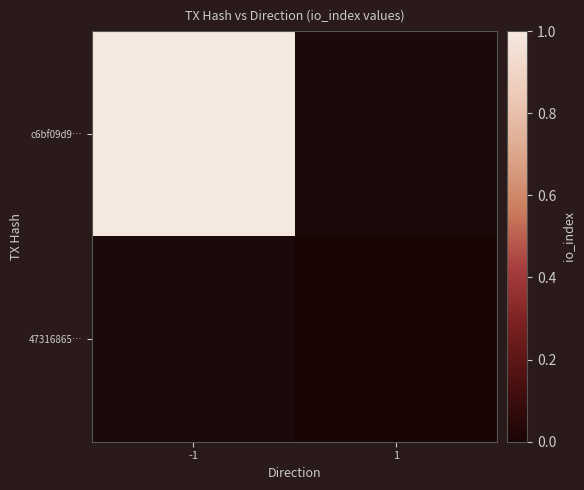

List the labels in order of c6bf09d9… value, largest first.

-1, 1